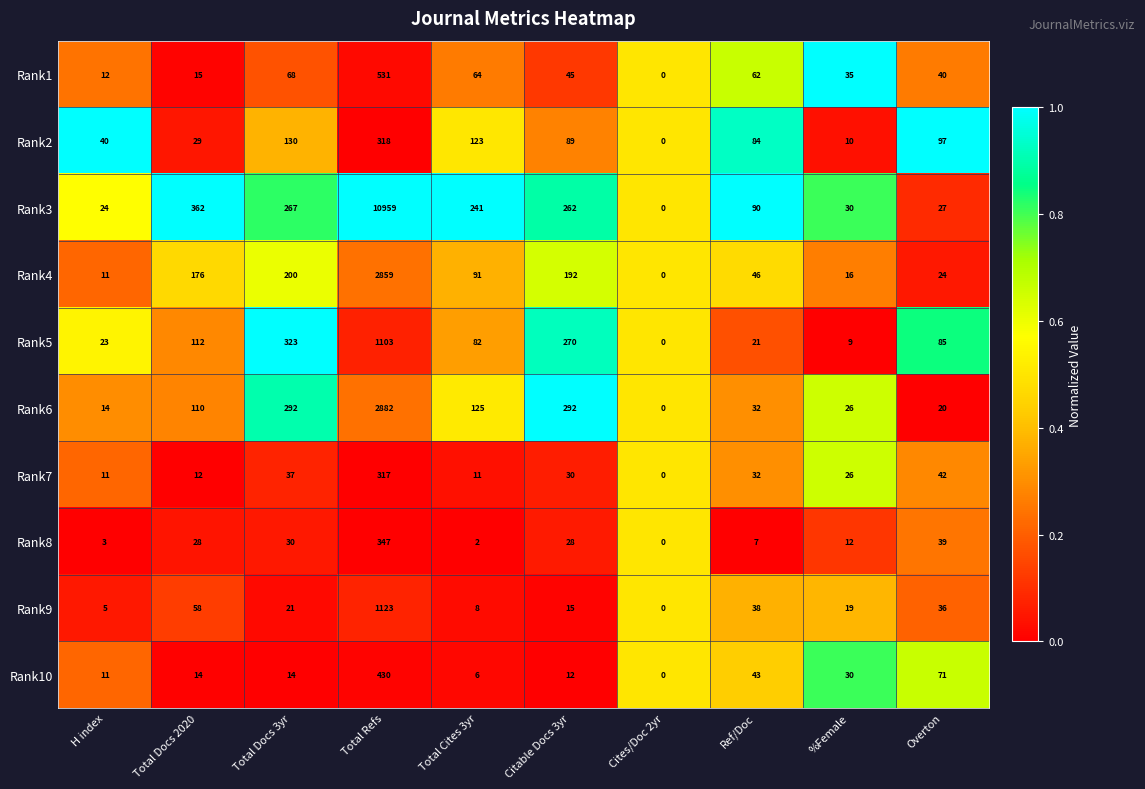

How many categories are shown in the chart?

10